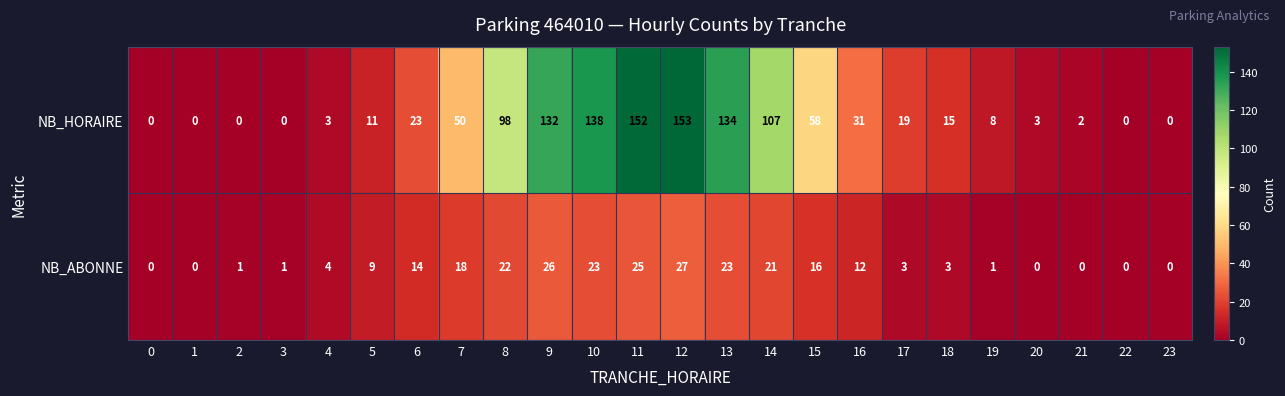

The value of NB_HORAIRE at 19 is 8. True or false?

True